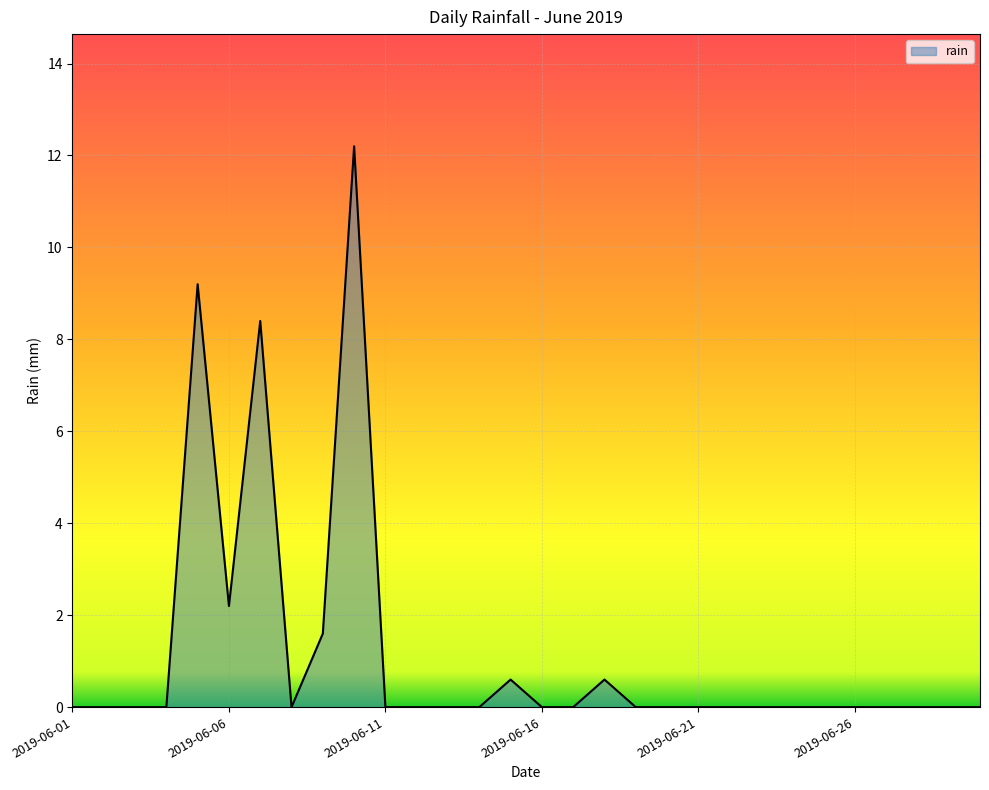

What is the greatest value displayed?

12.2